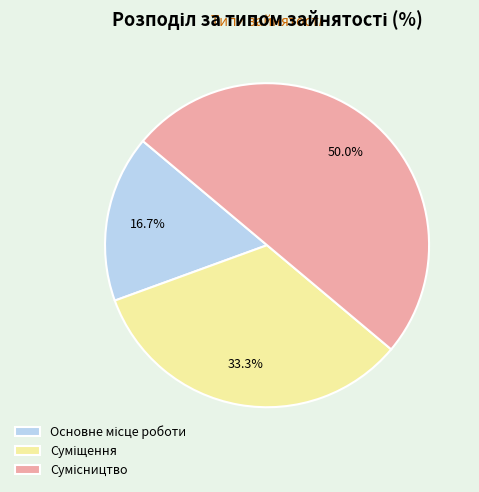

How many segments does this pie chart have?

3